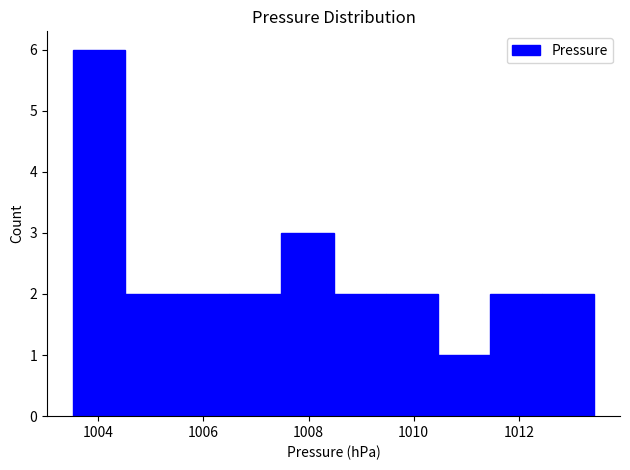

Reading left to right, list every bar in this chart as the range it spans on the x-axis followed by its height. Neither the bar edges nor the heights are printed on the chart, so give them approximately, as read against the axes.

1003.6 to 1004.6: 6
1004.6 to 1005.6: 2
1005.6 to 1006.4: 2
1006.4 to 1007.4: 2
1007.4 to 1008.4: 3
1008.4 to 1009.4: 2
1009.4 to 1010.4: 2
1010.4 to 1011.4: 1
1011.4 to 1012.4: 2
1012.4 to 1013.4: 2